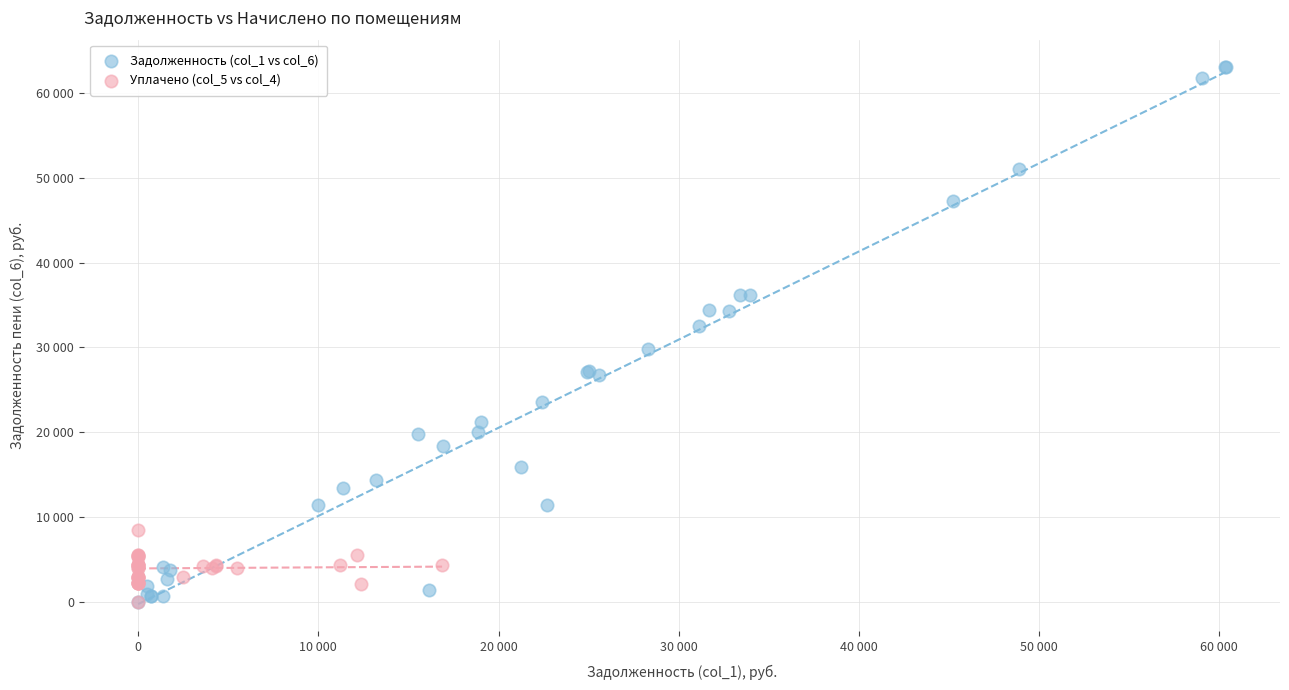

What are all the series names shown in the legend?

Задолженность (col_1 vs col_6), Уплачено (col_5 vs col_4)